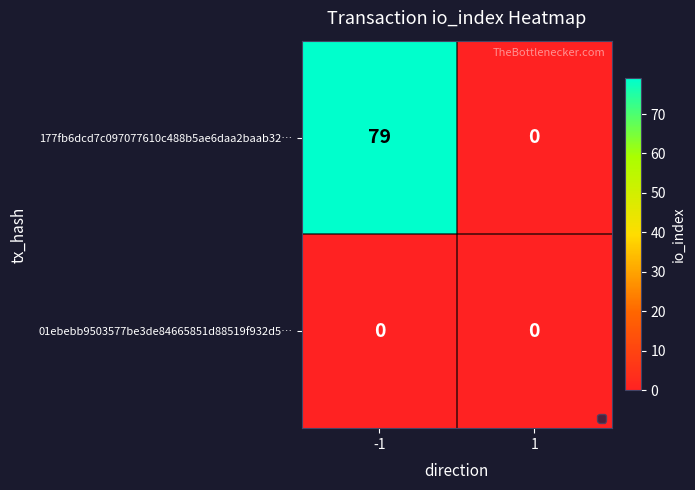

Reading left to right, what are all the values shown in this chart?

177fb6dcd7c097077610c488b5ae6daa2baab32…: -1=79	1=0
01ebebb9503577be3de84665851d88519f932d5…: -1=0	1=0